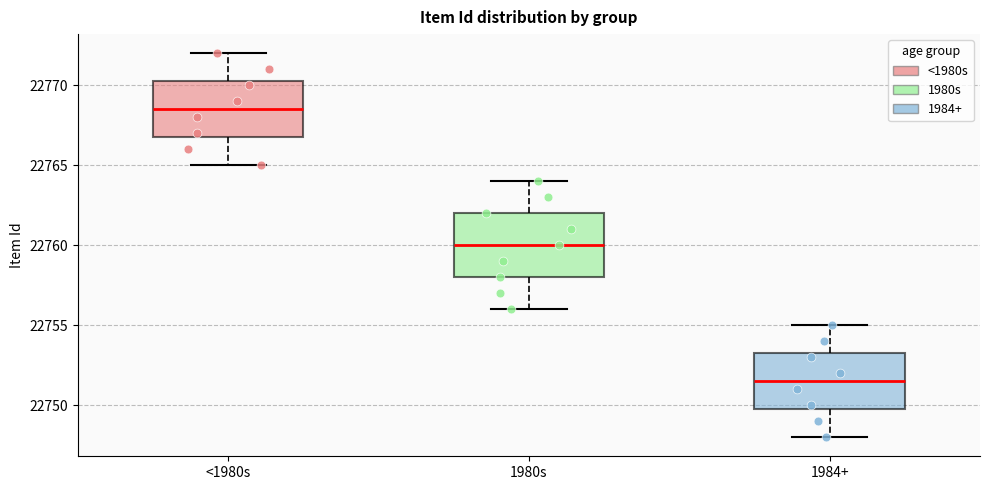

Which box is the tallest, from its lower edge to its upper edge?

1980s